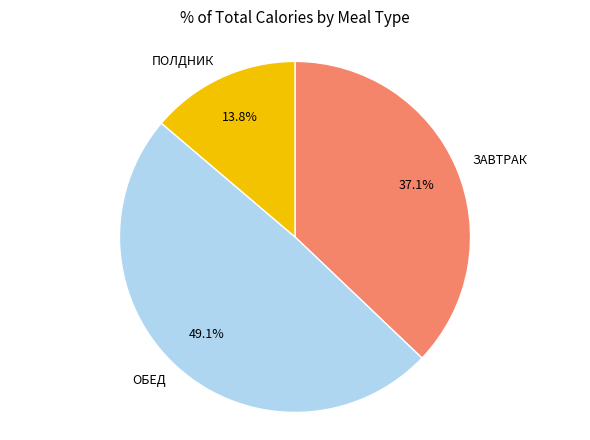

Does any single category account for the majority?

No